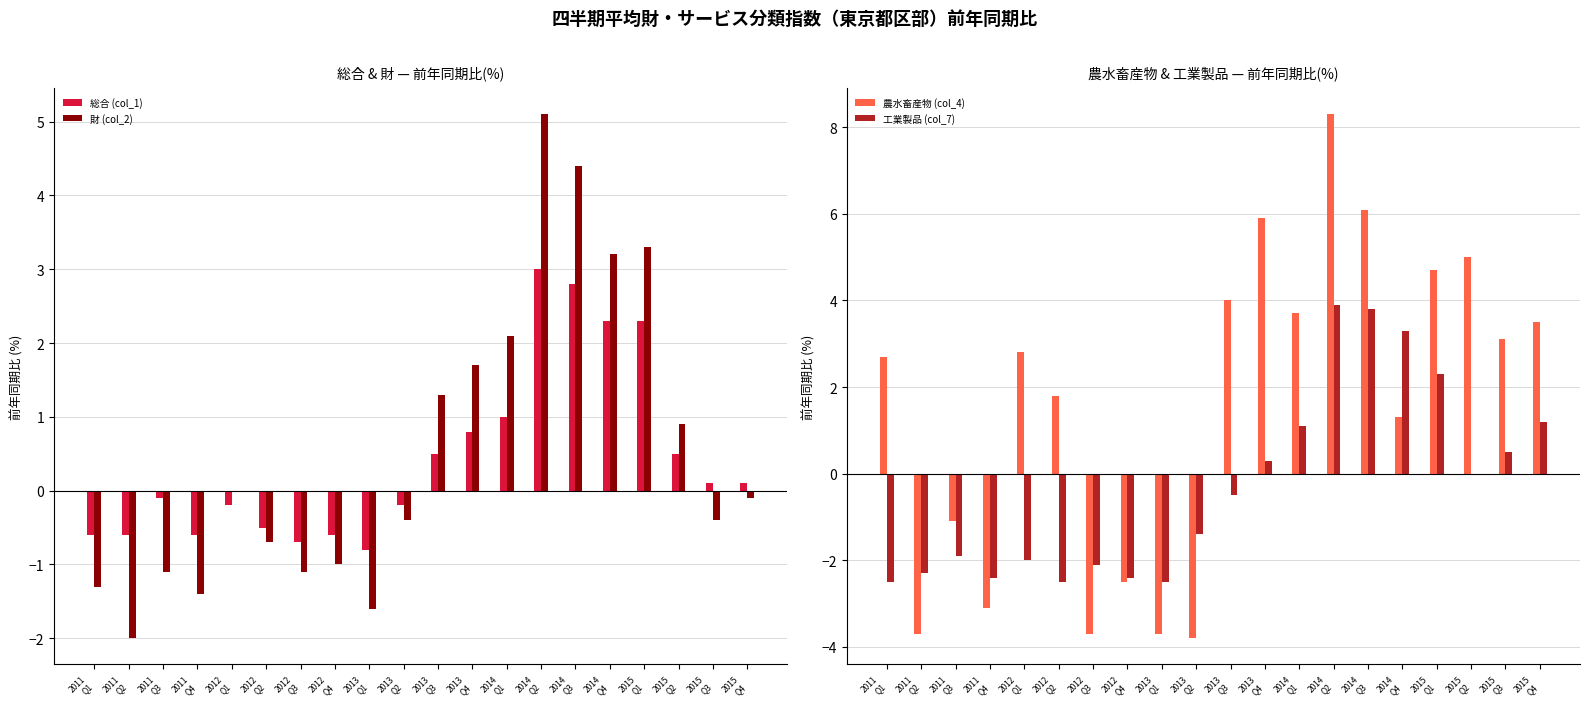

List the labels in order of 総合 (col_1) value, largest first.

2014
Q2, 2014
Q3, 2014
Q4, 2015
Q1, 2014
Q1, 2013
Q4, 2013
Q3, 2015
Q2, 2015
Q3, 2015
Q4, 2011
Q3, 2012
Q1, 2013
Q2, 2012
Q2, 2011
Q1, 2011
Q2, 2011
Q4, 2012
Q4, 2012
Q3, 2013
Q1